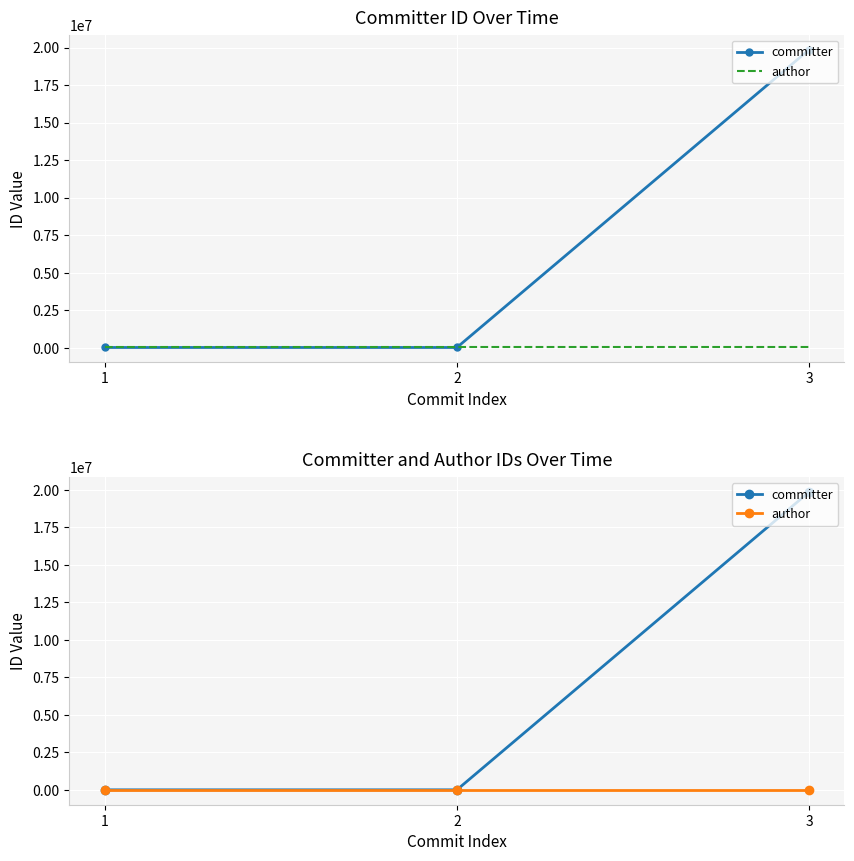

At which category is the sum across all series the highest?

3